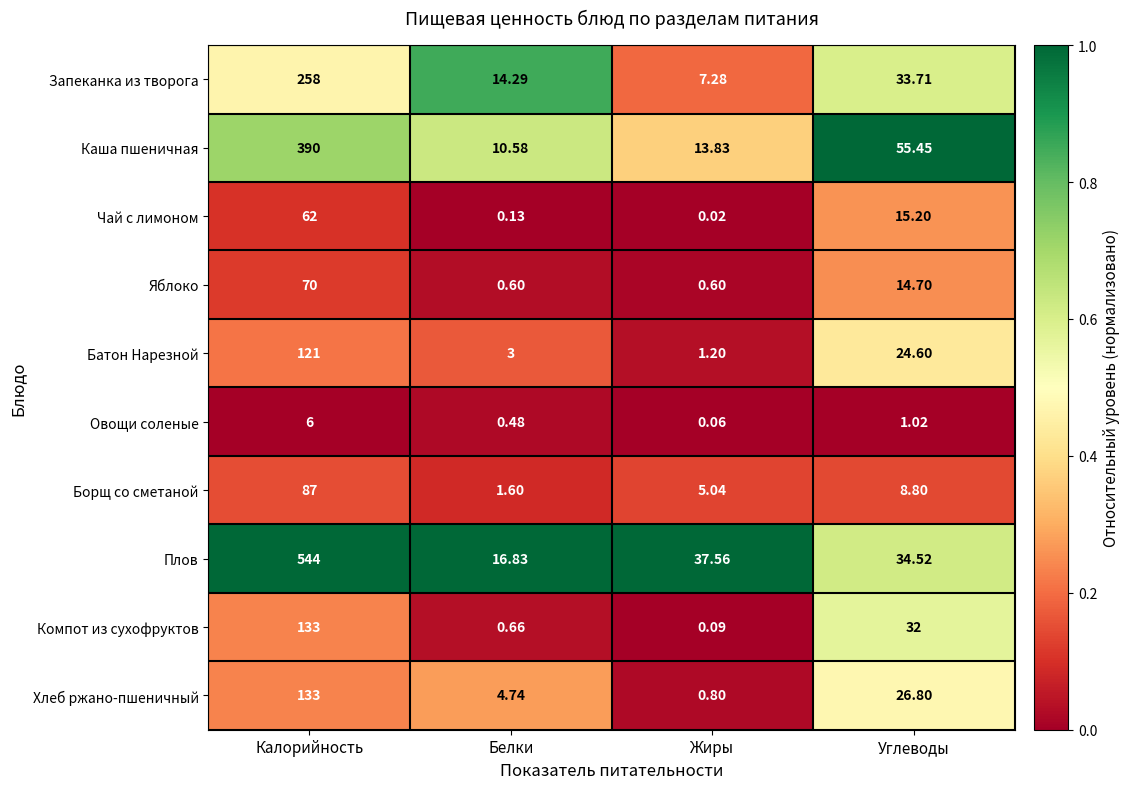

What is the spread (max minus min) of values at Углеводы?

54.4